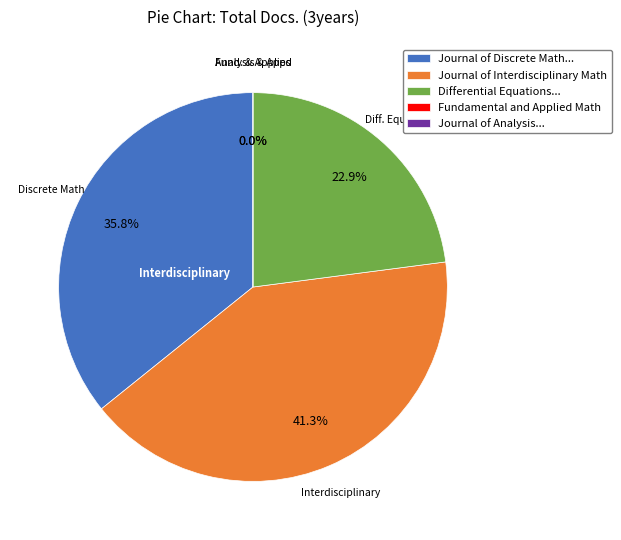

Rank the categories by value from lowest to highest.

Fundamental and Applied Mathematics, Journal of Analysis and Applications, Differential Equations and Dynamical Systems, Journal of Discrete Mathematical Sciences, Journal of Interdisciplinary Mathematics